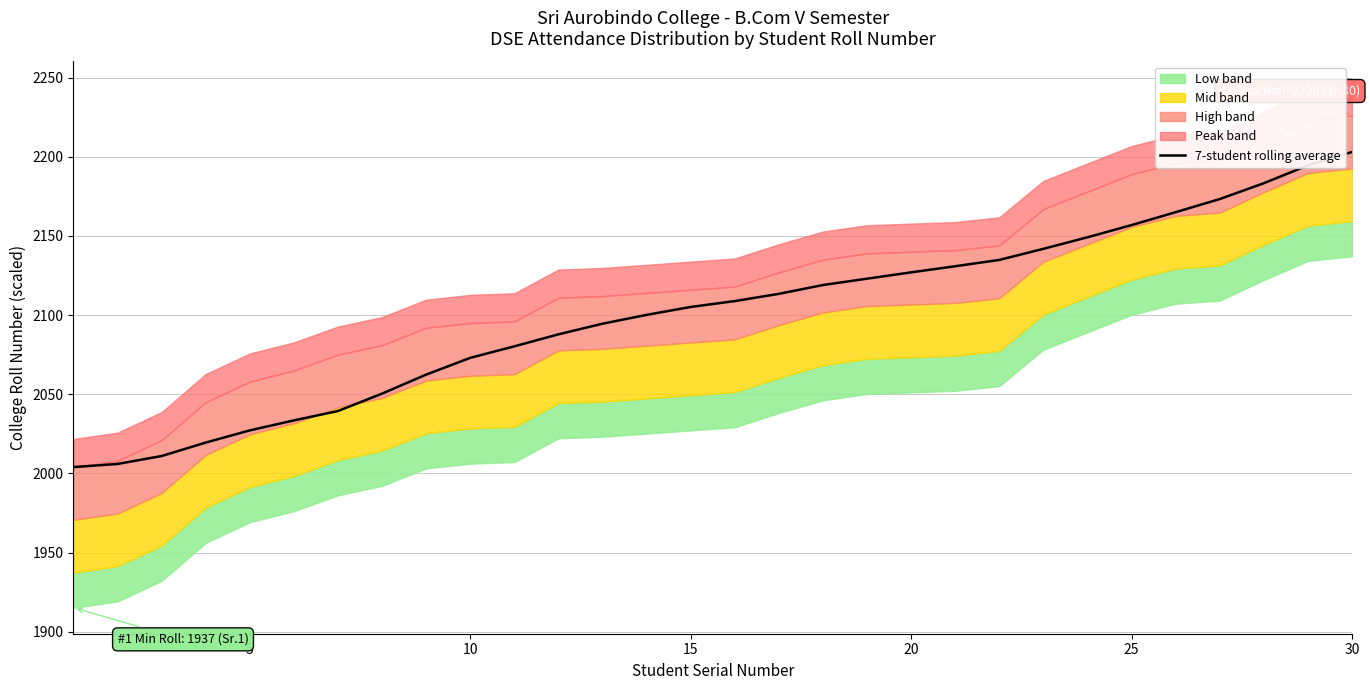

What is the minimum value for 7-student rolling average?

2004.0